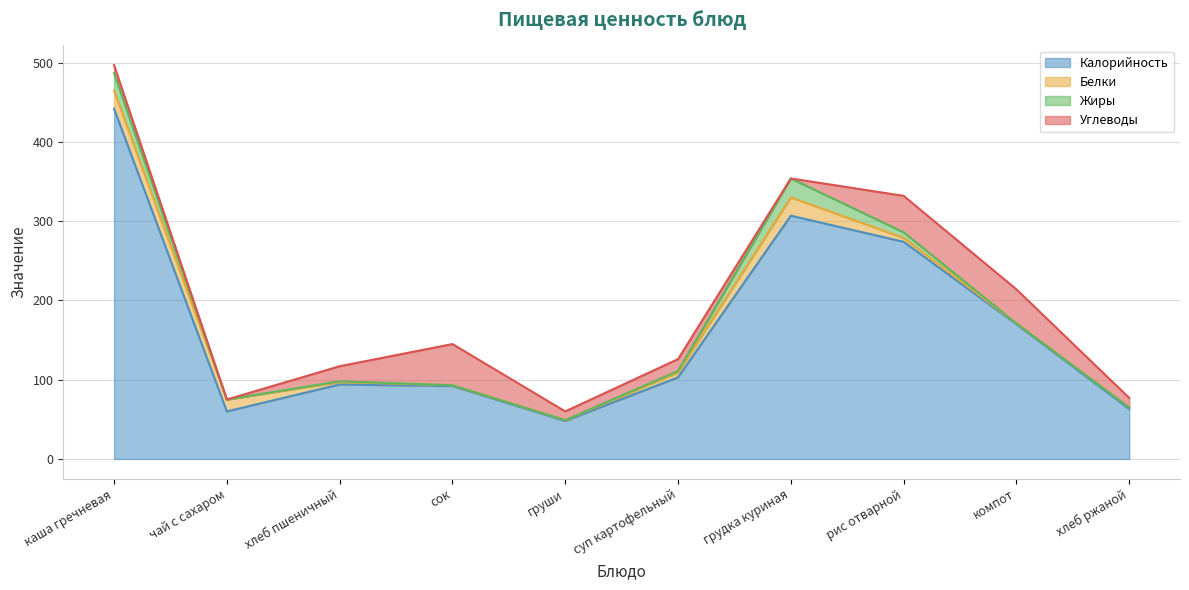

At which category is the sum across all series the highest?

каша гречневая